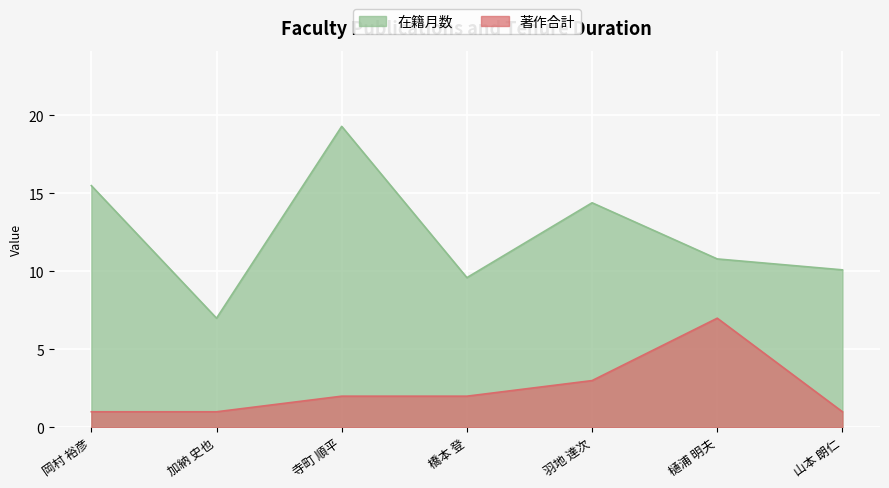

At 樋浦 明夫, list the series in order from largest to smallest.

在籍月数, 著作合計